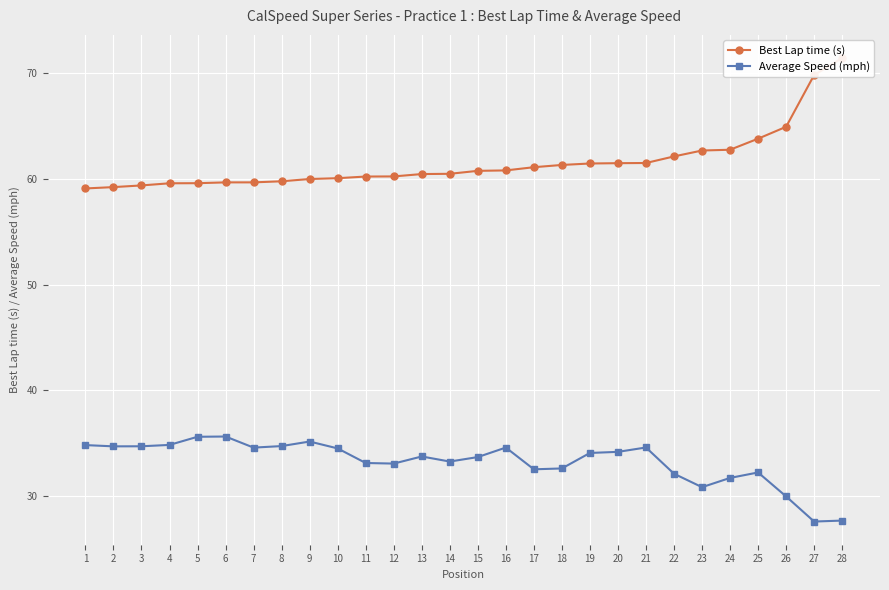

Does the chart display data point markers on the line(s)?

Yes